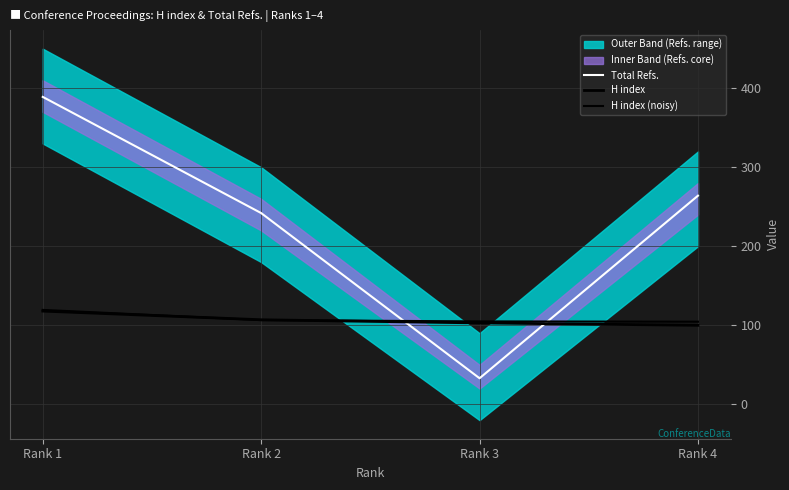

At which label is H index (noisy) closest to 112?

Rank 2